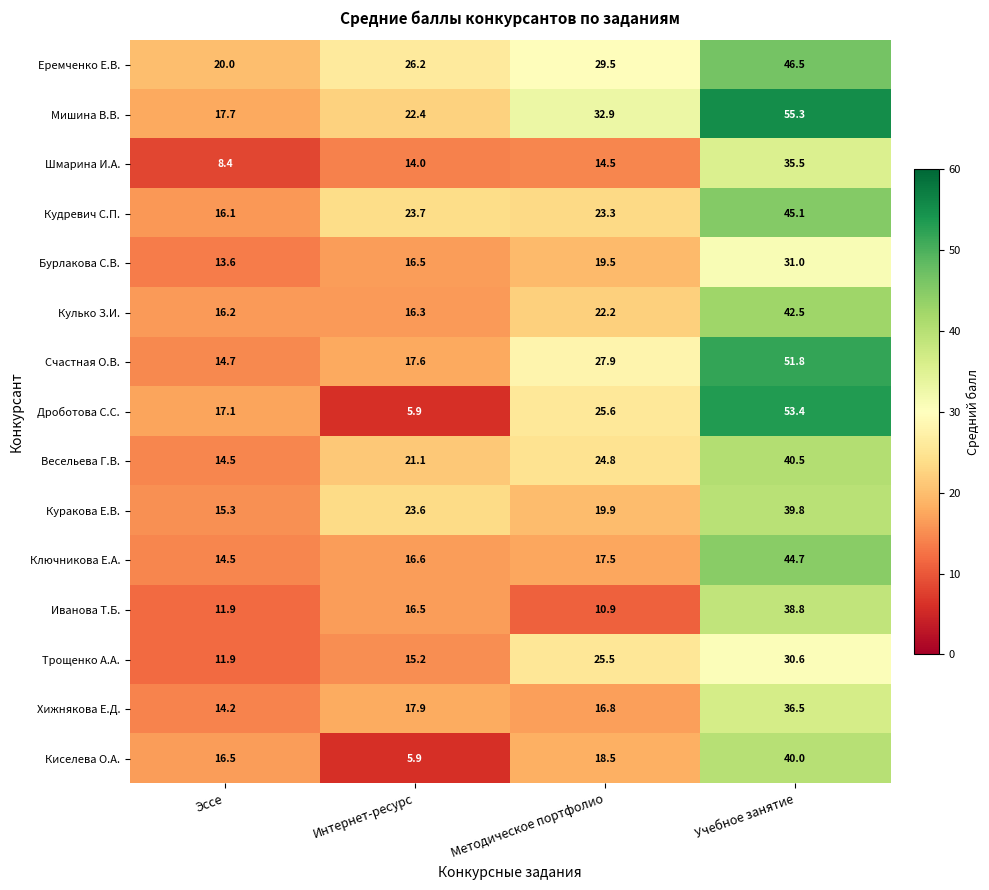

At how many categories does at least one series exceed 17?

4